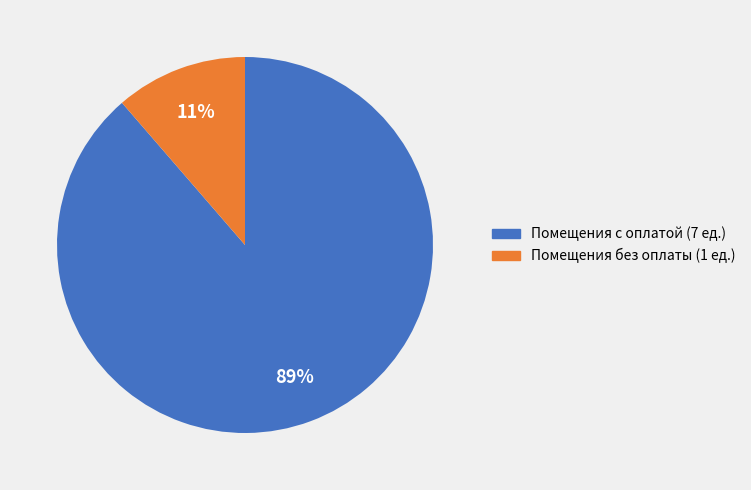

To the nearest percent, what is the average slice percentage?

50%